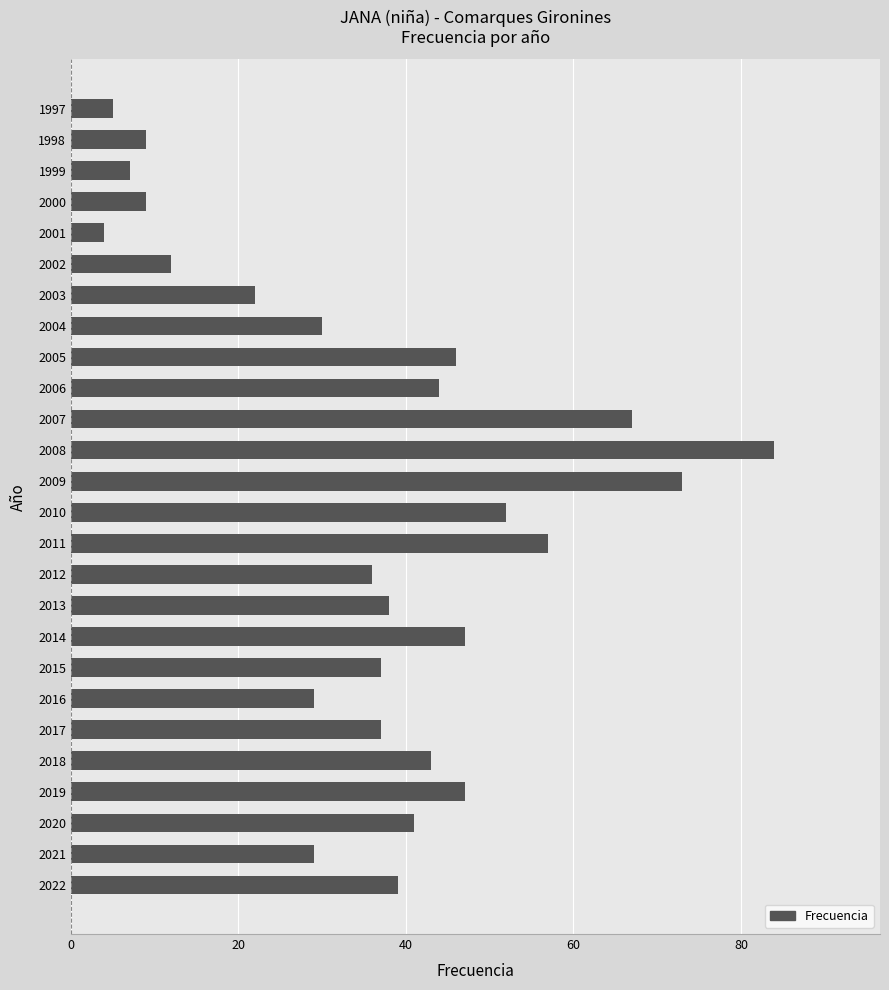

Reading bottom to top, list all the values displayed in this chart.

2022=39	2021=29	2020=41	2019=47	2018=43	2017=37	2016=29	2015=37	2014=47	2013=38	2012=36	2011=57	2010=52	2009=73	2008=84	2007=67	2006=44	2005=46	2004=30	2003=22	2002=12	2001=4	2000=9	1999=7	1998=9	1997=5